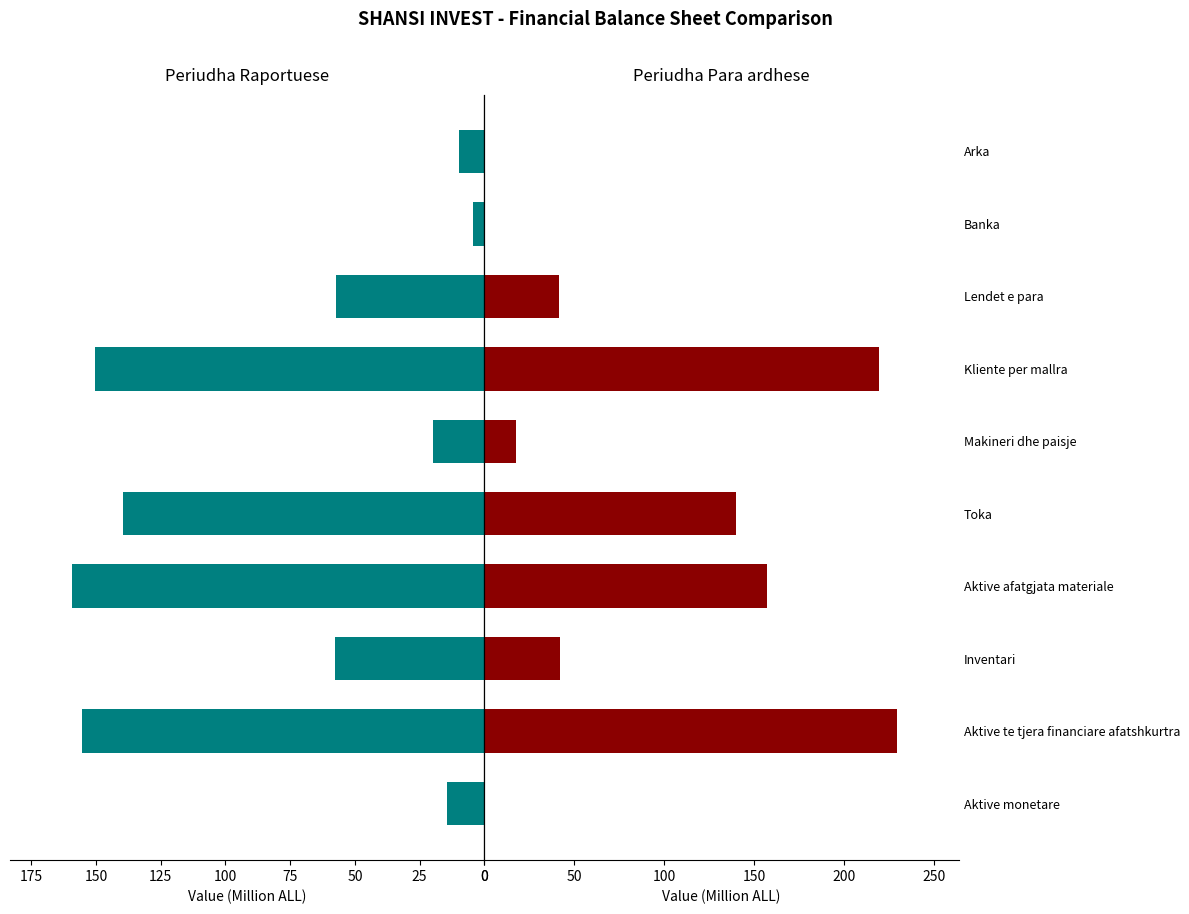

What position from the left is Makineri dhe paisje?

6